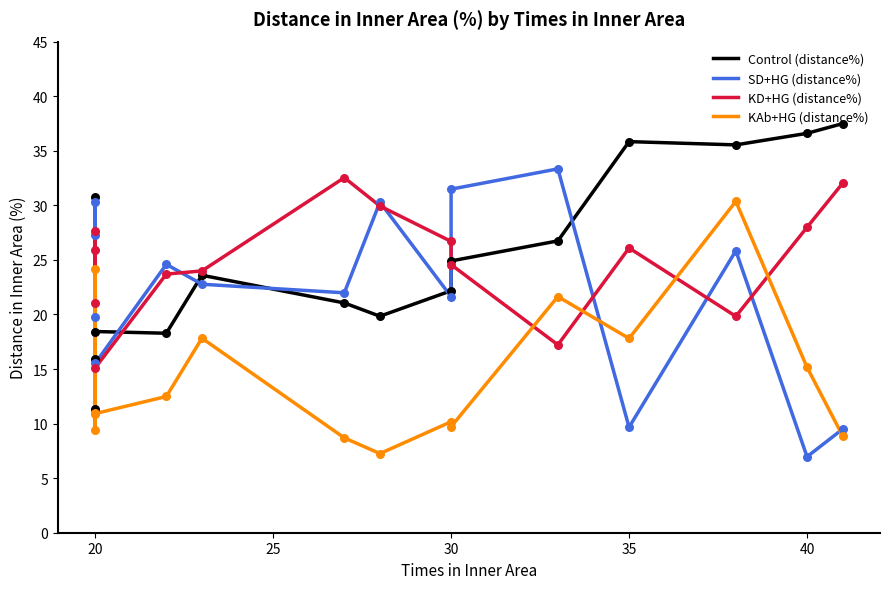

Which series reaches the minimum Y coordinate?

SD+HG (distance%)